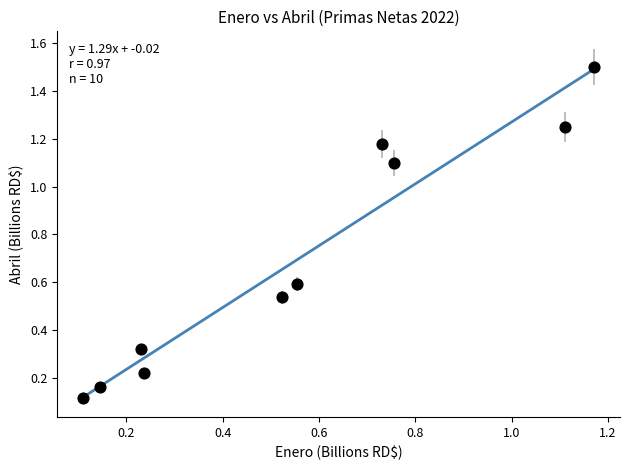

What is the range of X values (max minus min)?

1.1